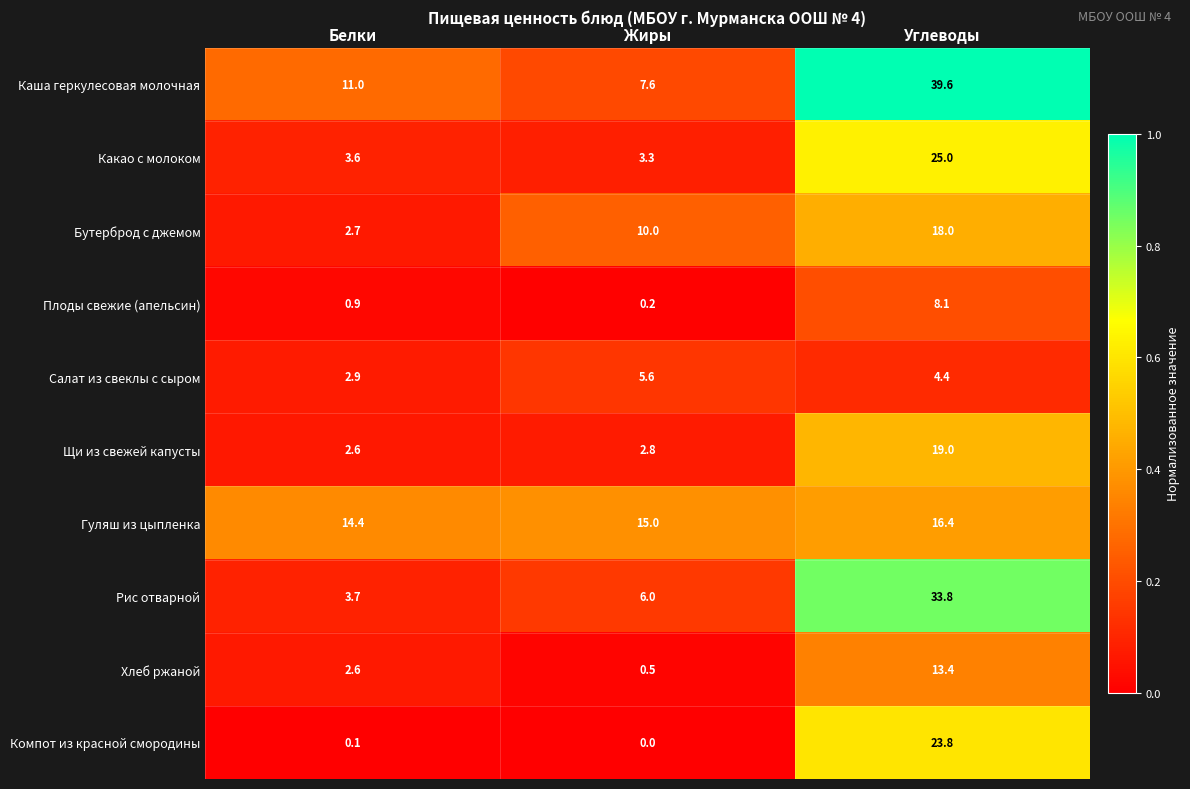

Is it true that Хлеб ржаной equals 0.8 at Жиры?

False